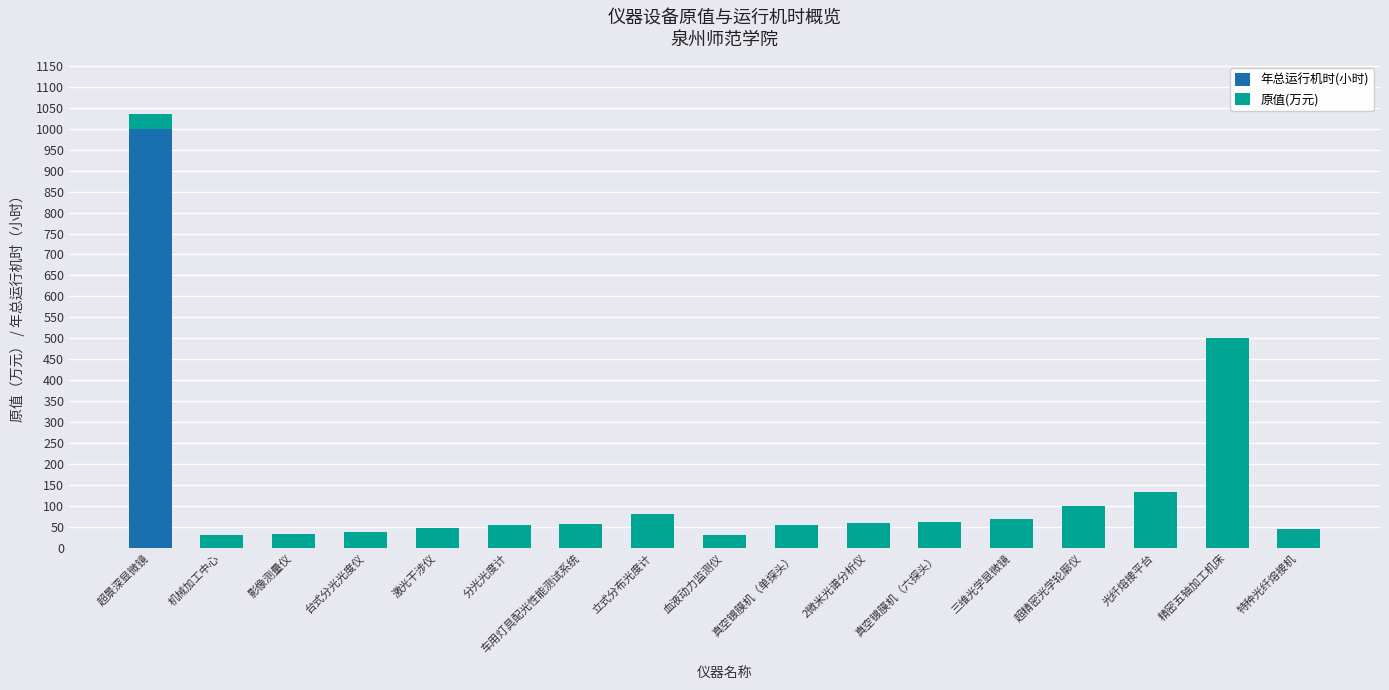

Count the number of categories in the chart.

17